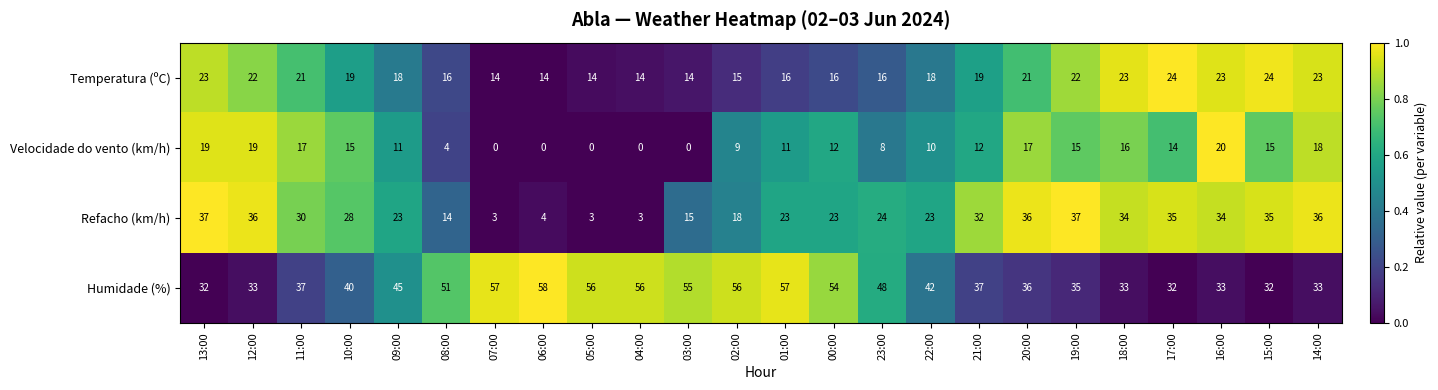

The value of Velocidade do vento (km/h) at 16:00 is 20. True or false?

True